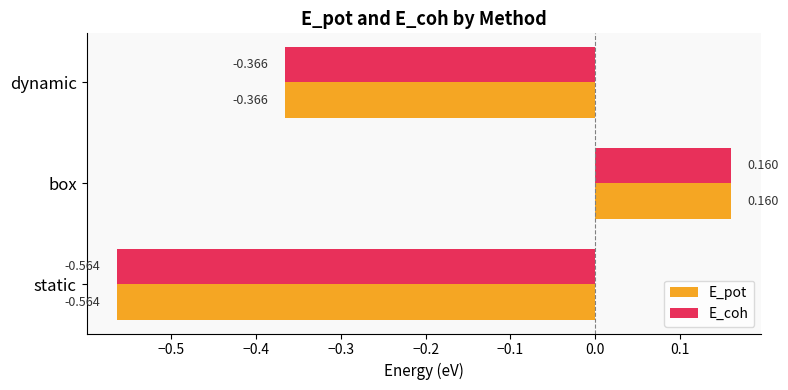

How many values in E_pot are above zero?

1